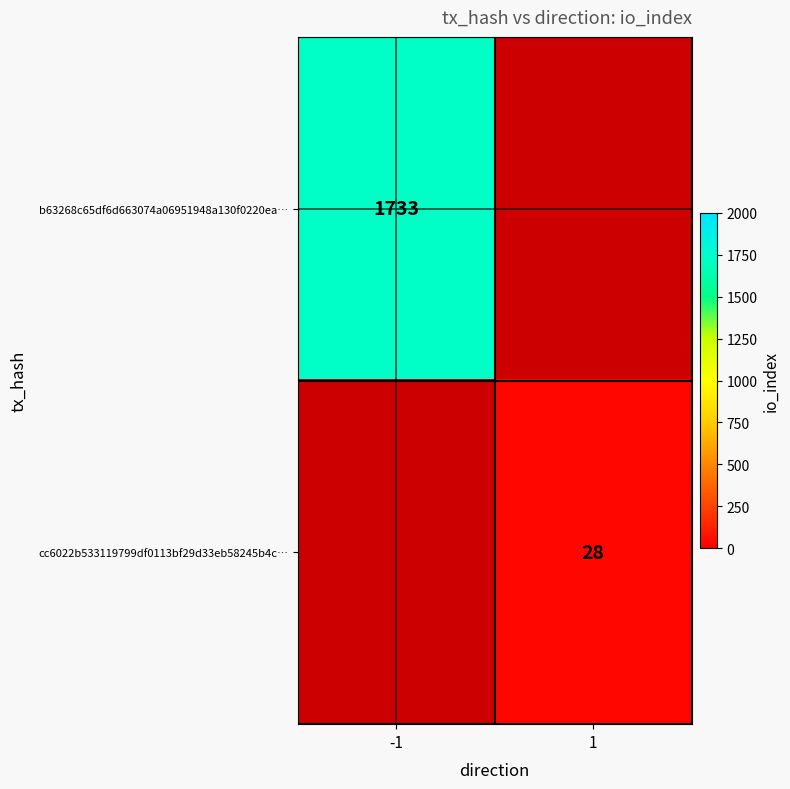

Is it true that cc6022b533119799df0113bf29d33eb58245b4c… equals 28 at 1?

True